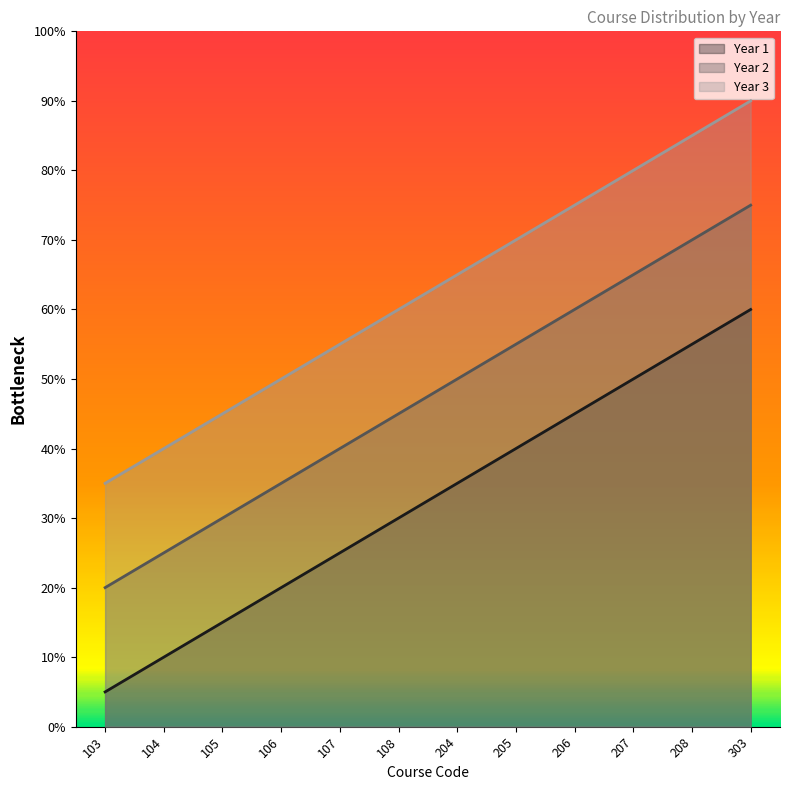

How many data points does each series have?

12